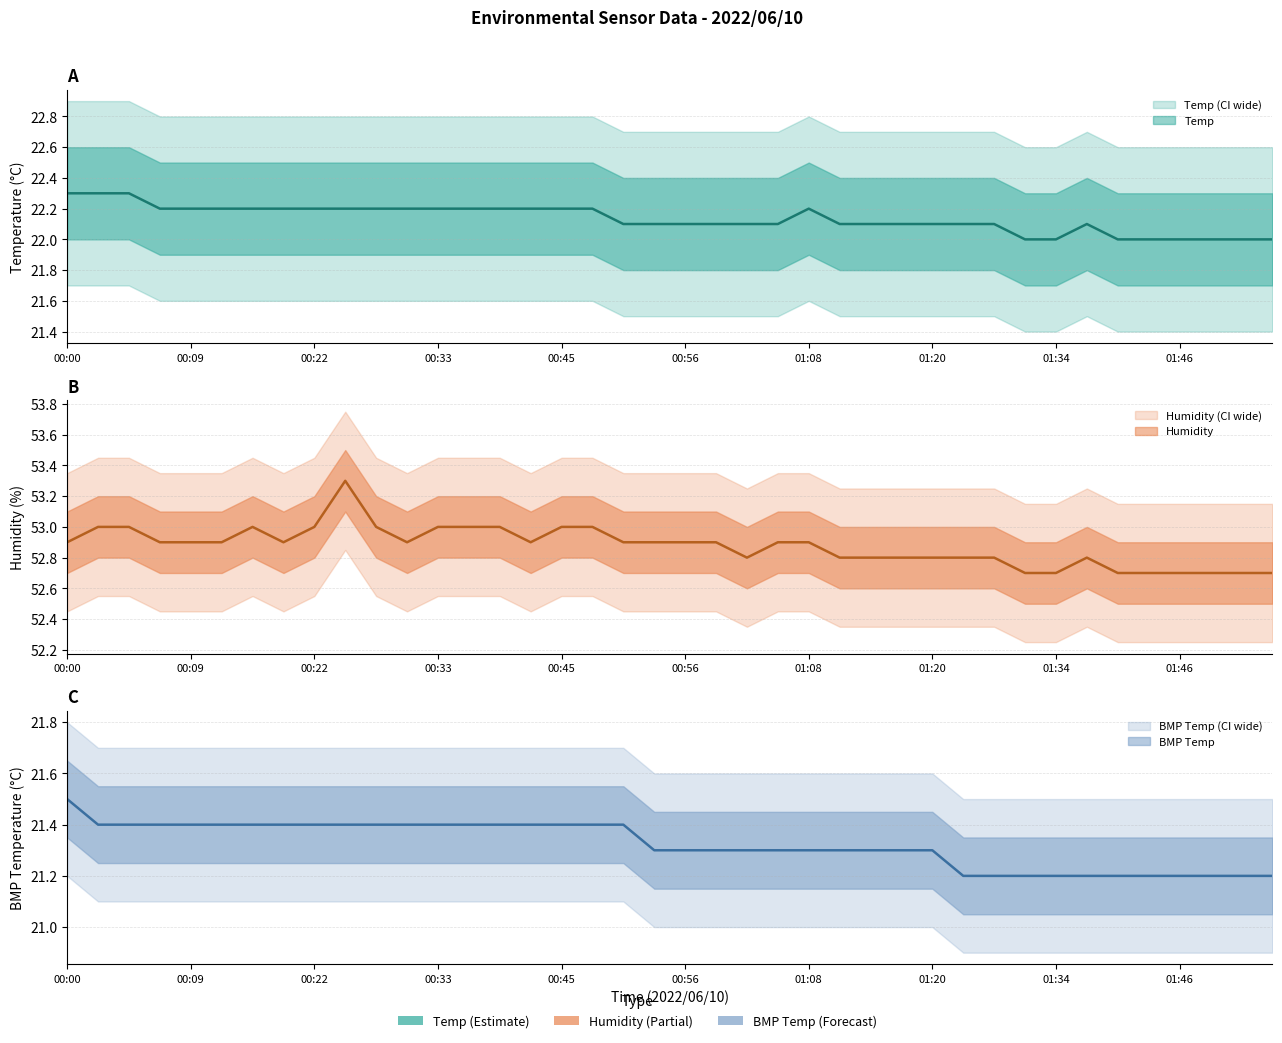

True or false: Temp and Humidity intersect in this chart.

False